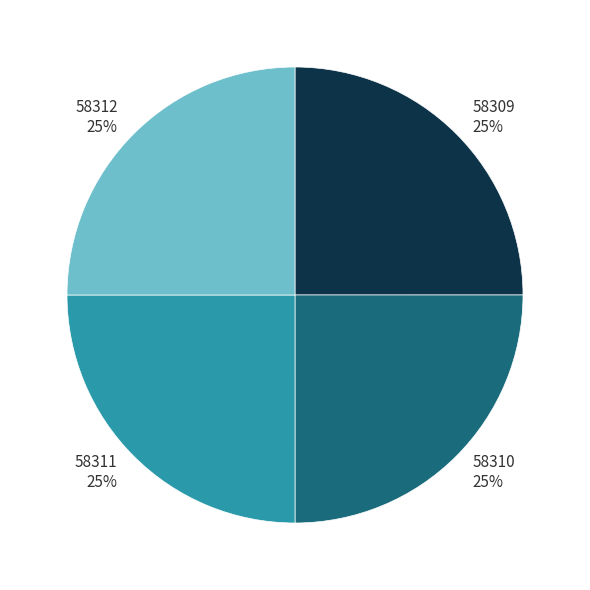

To the nearest percent, what is the average slice percentage?

25%